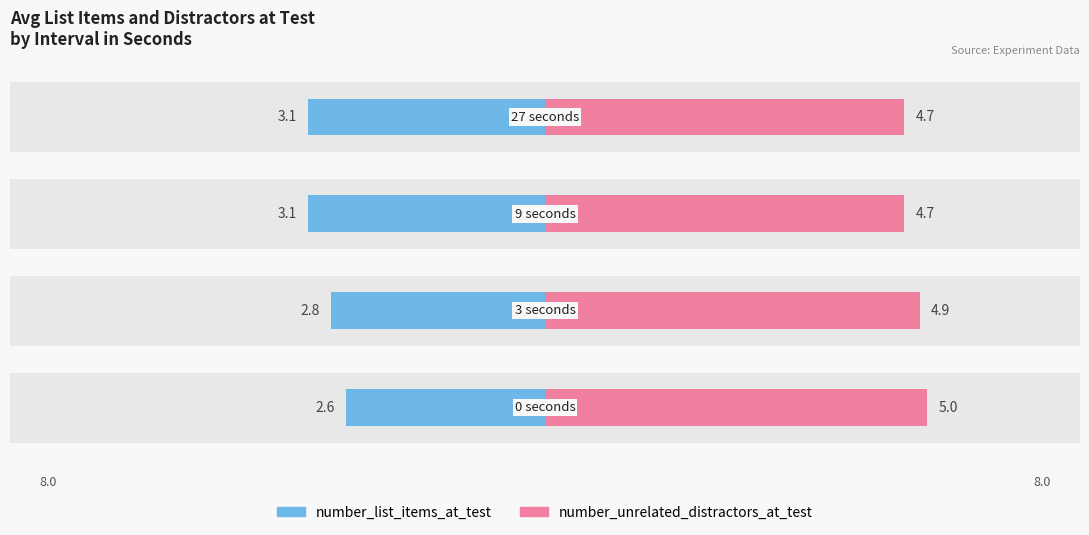

Reading right to left, what are all the values shown in this chart?

number_list_items_at_test: 3=3.1	2=3.1	1=2.8	0=2.6
number_unrelated_distractors_at_test: 3=4.7	2=4.7	1=4.9	0=5.0